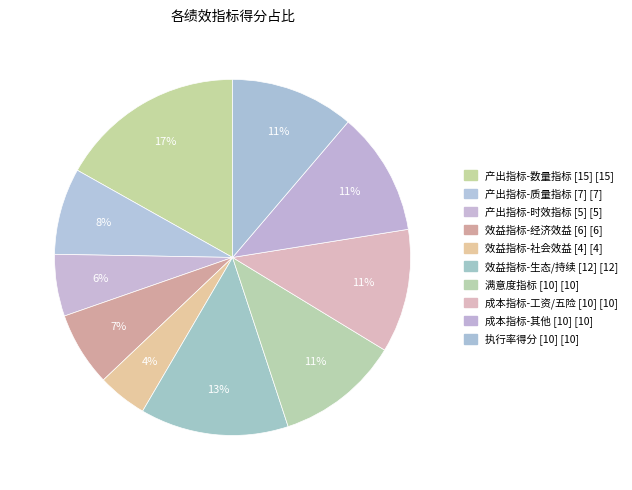

How many segments does this pie chart have?

10